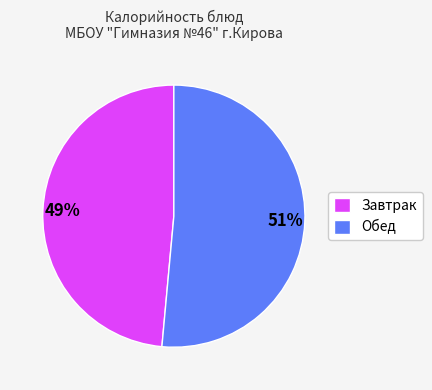

Is the sum of Завтрак and Обед greater than half?

Yes